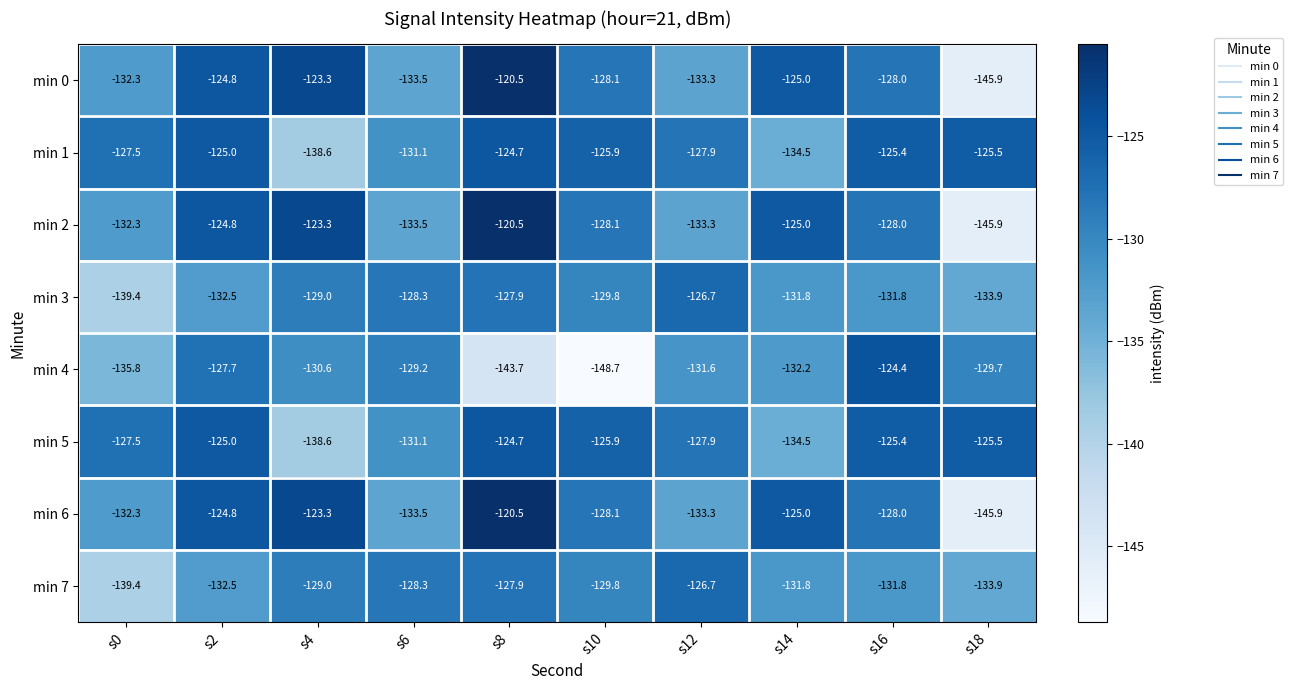

What value does the min 5 series have at s16?

-125.4